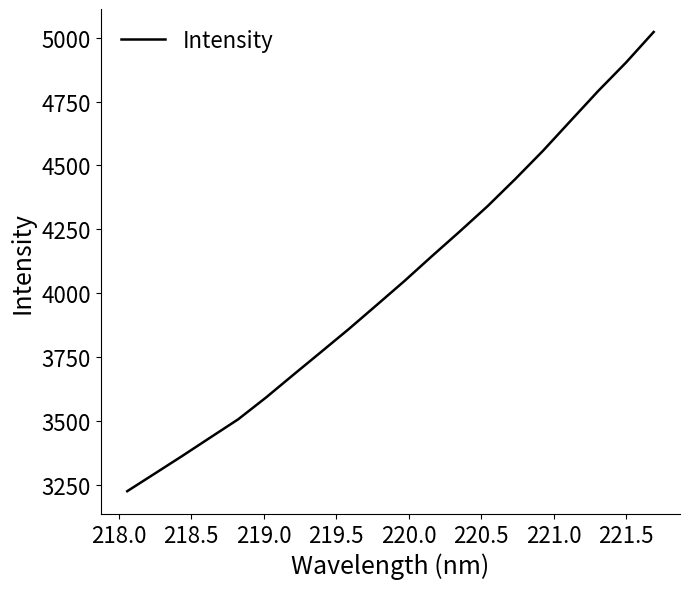

What is the smallest value displayed?

3226.3